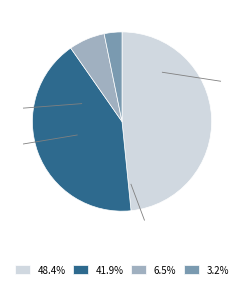

Is there any slice that represents more than half of the pie?

No